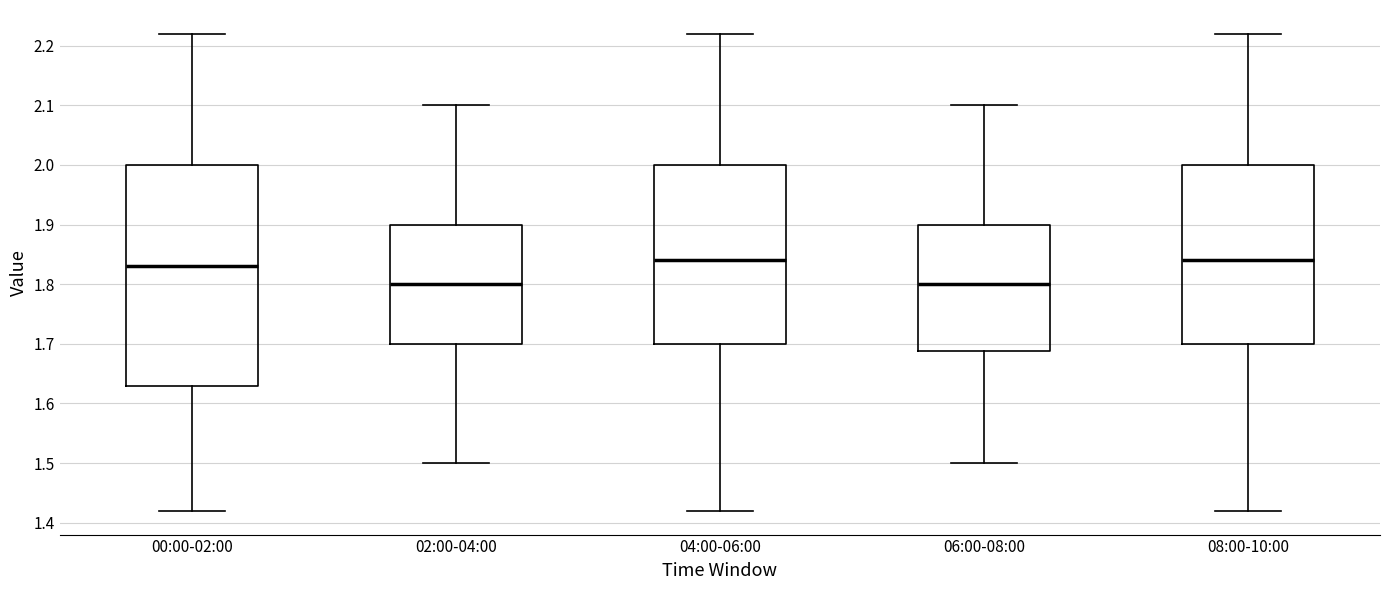

Reading left to right, transcribe this box plot: for each box, give where its median line is, the range the box spans, and where its two whiskers end, as read against the y-axis. The values are not printed on the chart, so give them approximately, as read against the axis.

00:00-02:00: median 1.83, box 1.63 to 2.00, whiskers 1.42 to 2.22
02:00-04:00: median 1.80, box 1.70 to 1.90, whiskers 1.50 to 2.10
04:00-06:00: median 1.84, box 1.70 to 2.00, whiskers 1.42 to 2.22
06:00-08:00: median 1.80, box 1.69 to 1.90, whiskers 1.50 to 2.10
08:00-10:00: median 1.84, box 1.70 to 2.00, whiskers 1.42 to 2.22